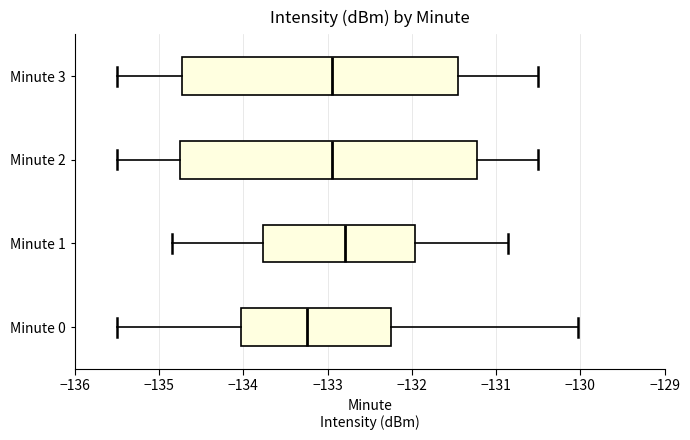

Where is the left edge of the box for Minute 1 on the x-axis? The values are not printed on the chart, so give them approximately, as read against the axis.

-133.8